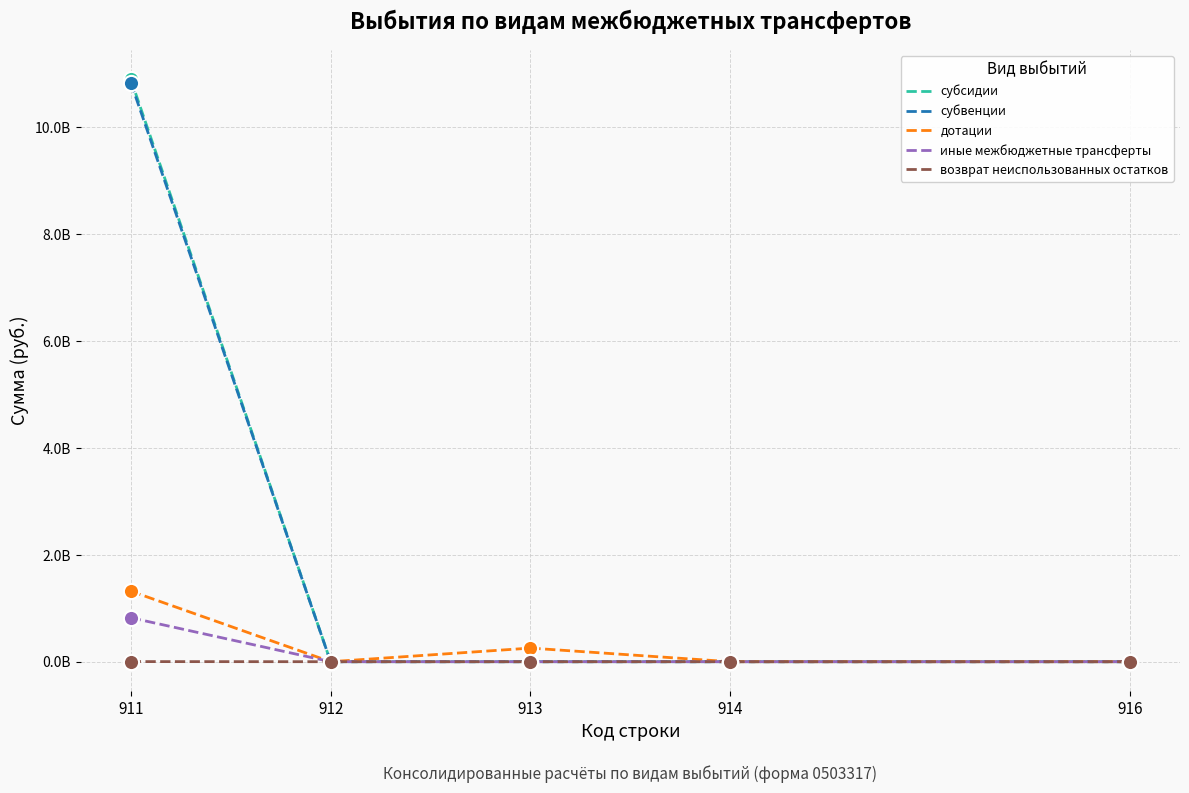

At which category is the sum across all series the highest?

911